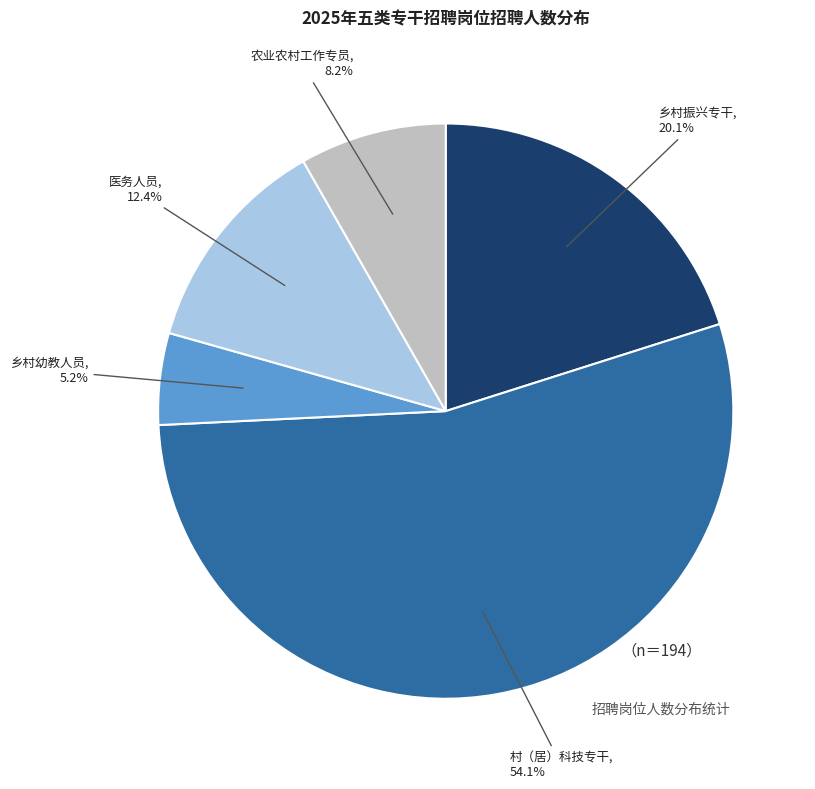

How many slices are in this pie chart?

5